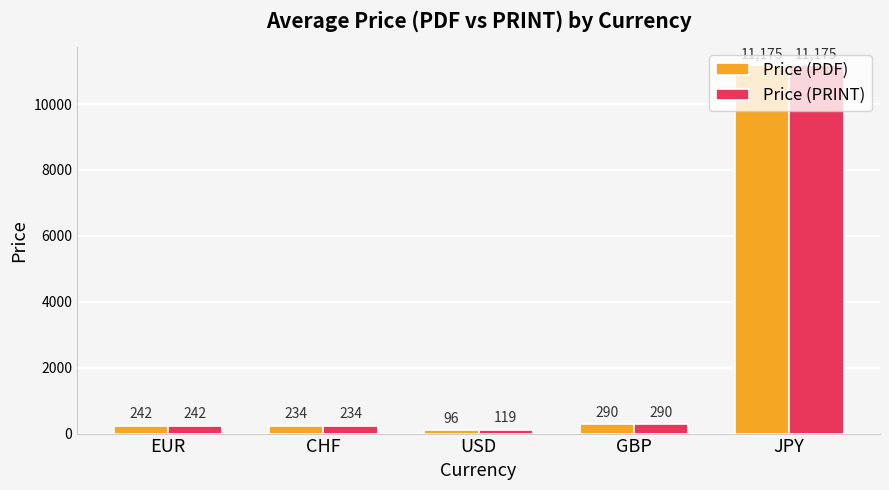

Does the chart contain stacked bars?

No